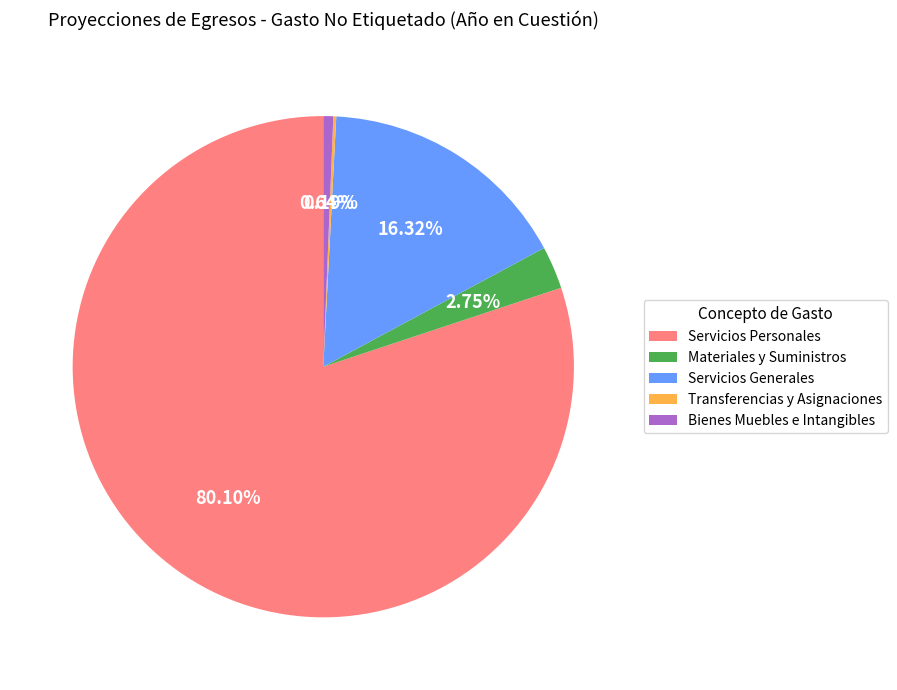

To the nearest percent, what percentage of the pie is Materiales y Suministros?

3%